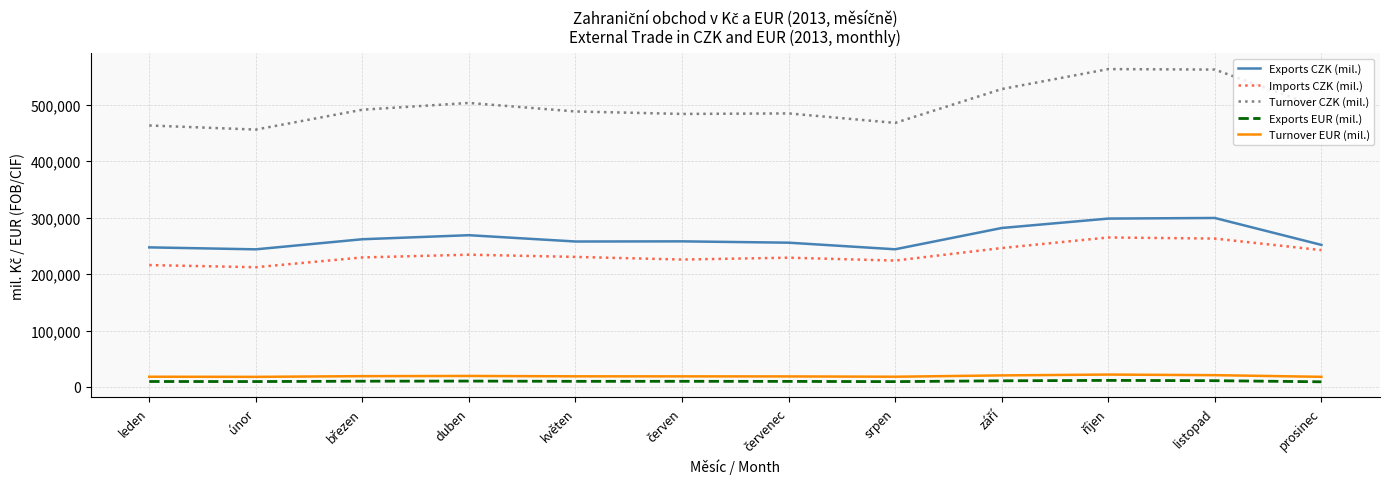

What value does the Turnover EUR (mil.) series have at srpen, to the nearest 100?

18100